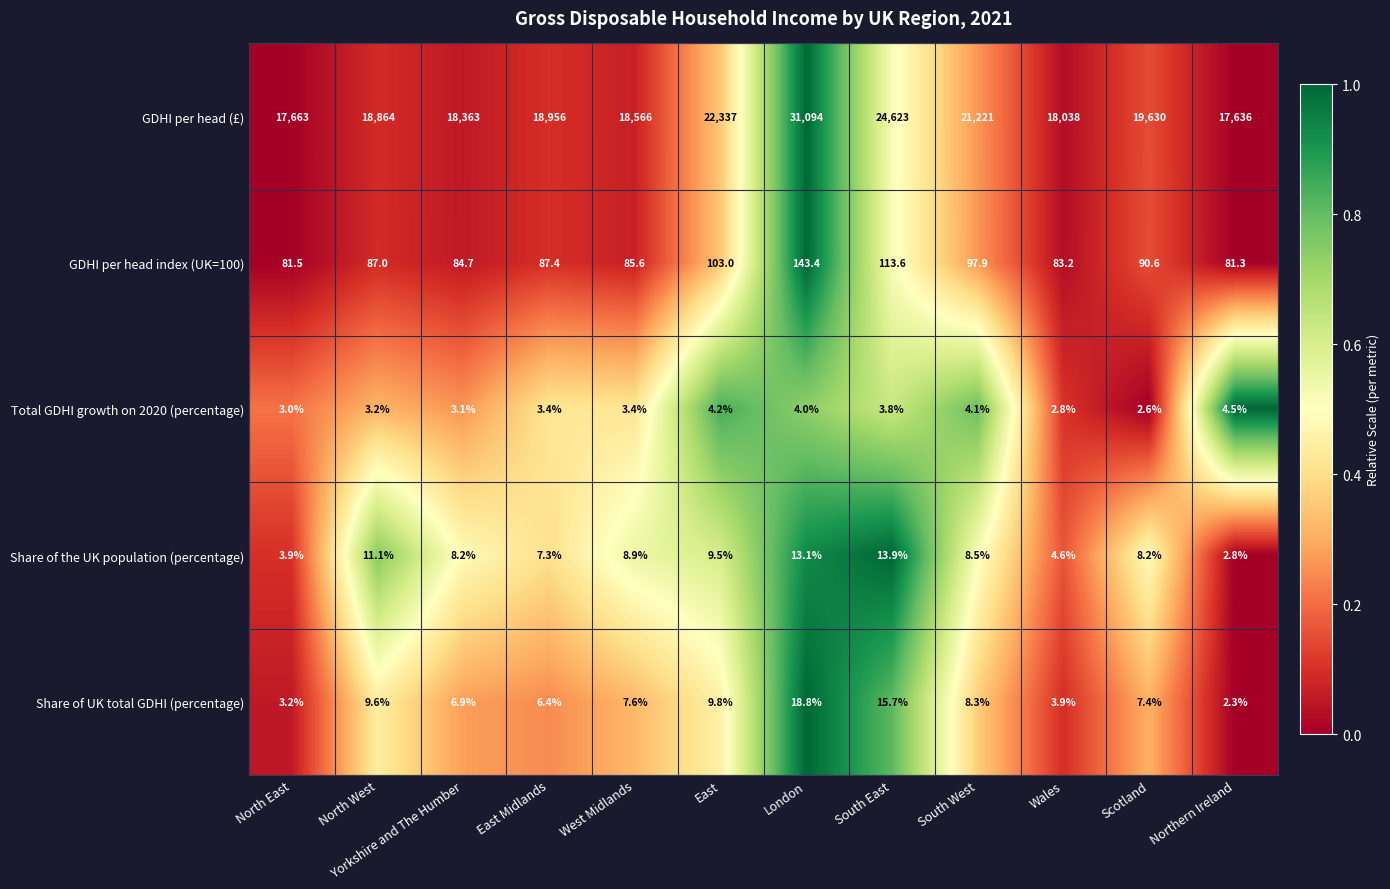

What is the difference between the highest and lowest values at North West?

18860.8